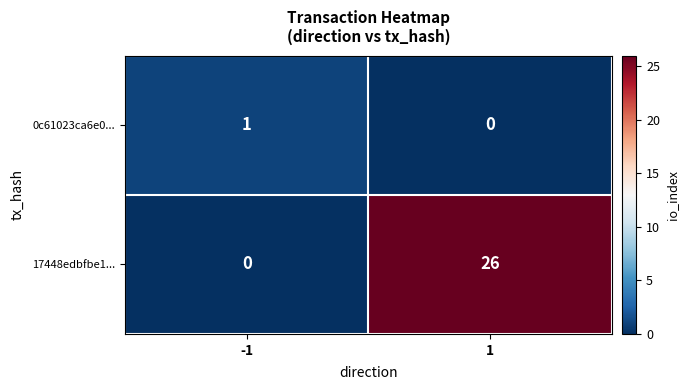

True or false: 0c61023ca6e0... has a value of 1 at -1.

True